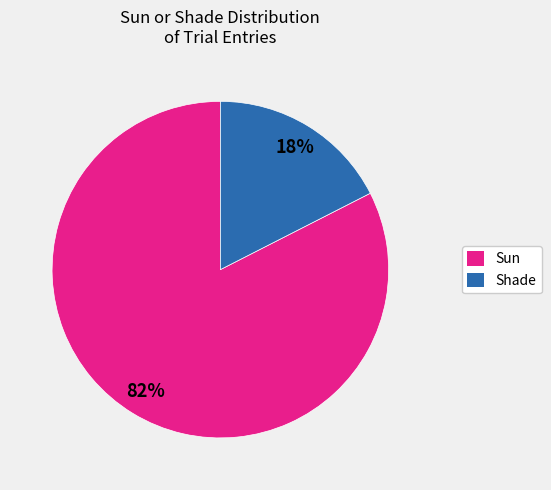

How many segments does this pie chart have?

2